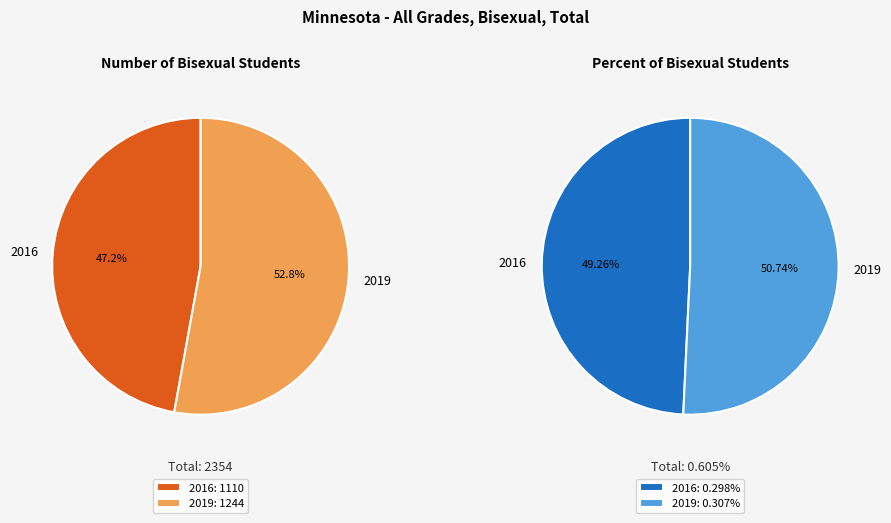

How many segments does this pie chart have?

2